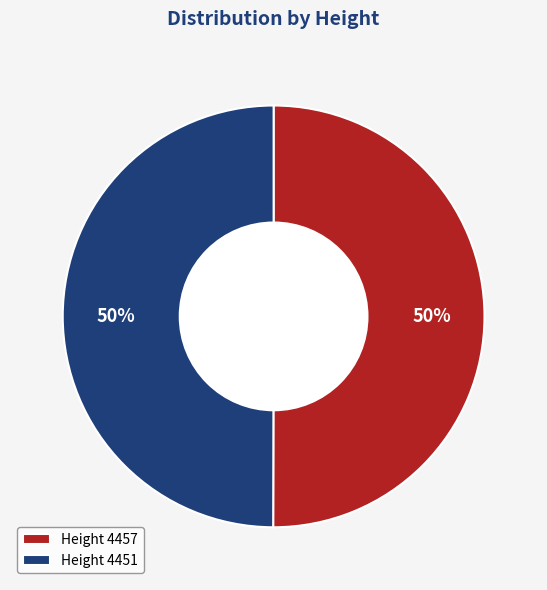

To the nearest percent, what portion does Height 4451 represent?

50%